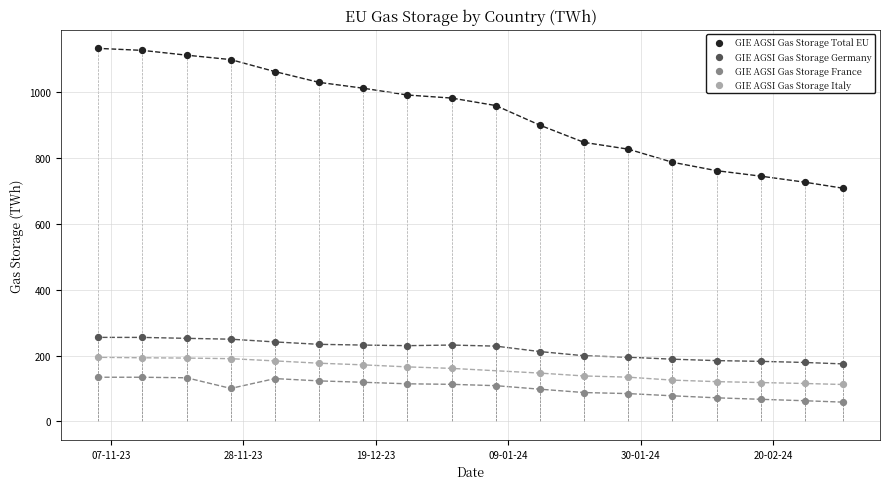

Which series contains the highest Y value?

GIE AGSI Gas Storage Total EU